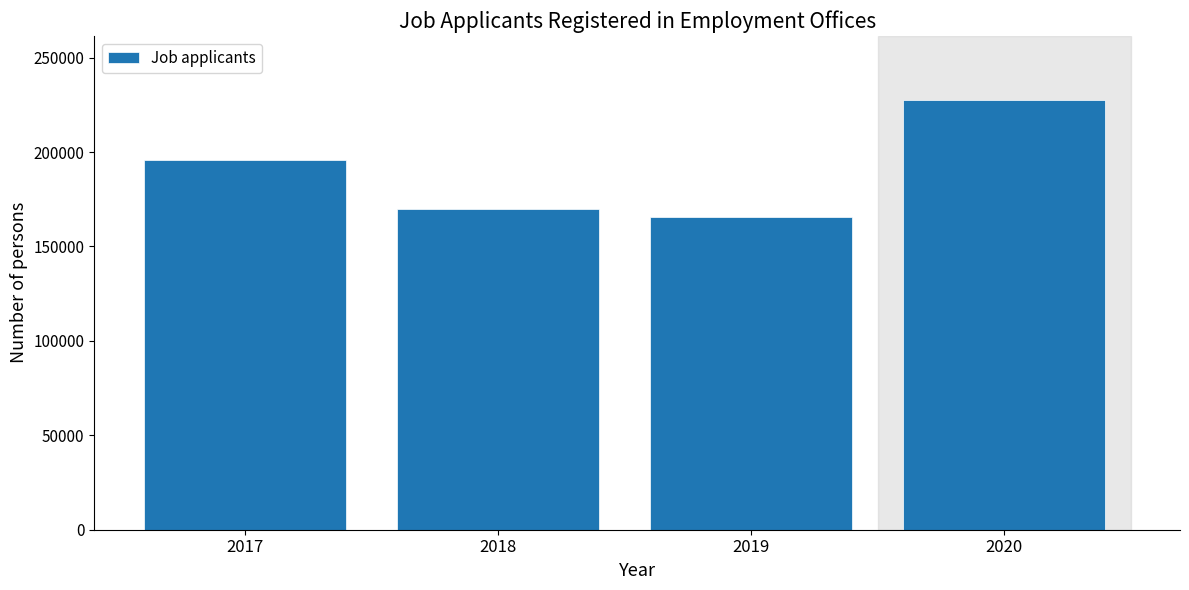

Reading left to right, extract all data points from this chart.

2017=195583	2018=169802	2019=165455	2020=227341